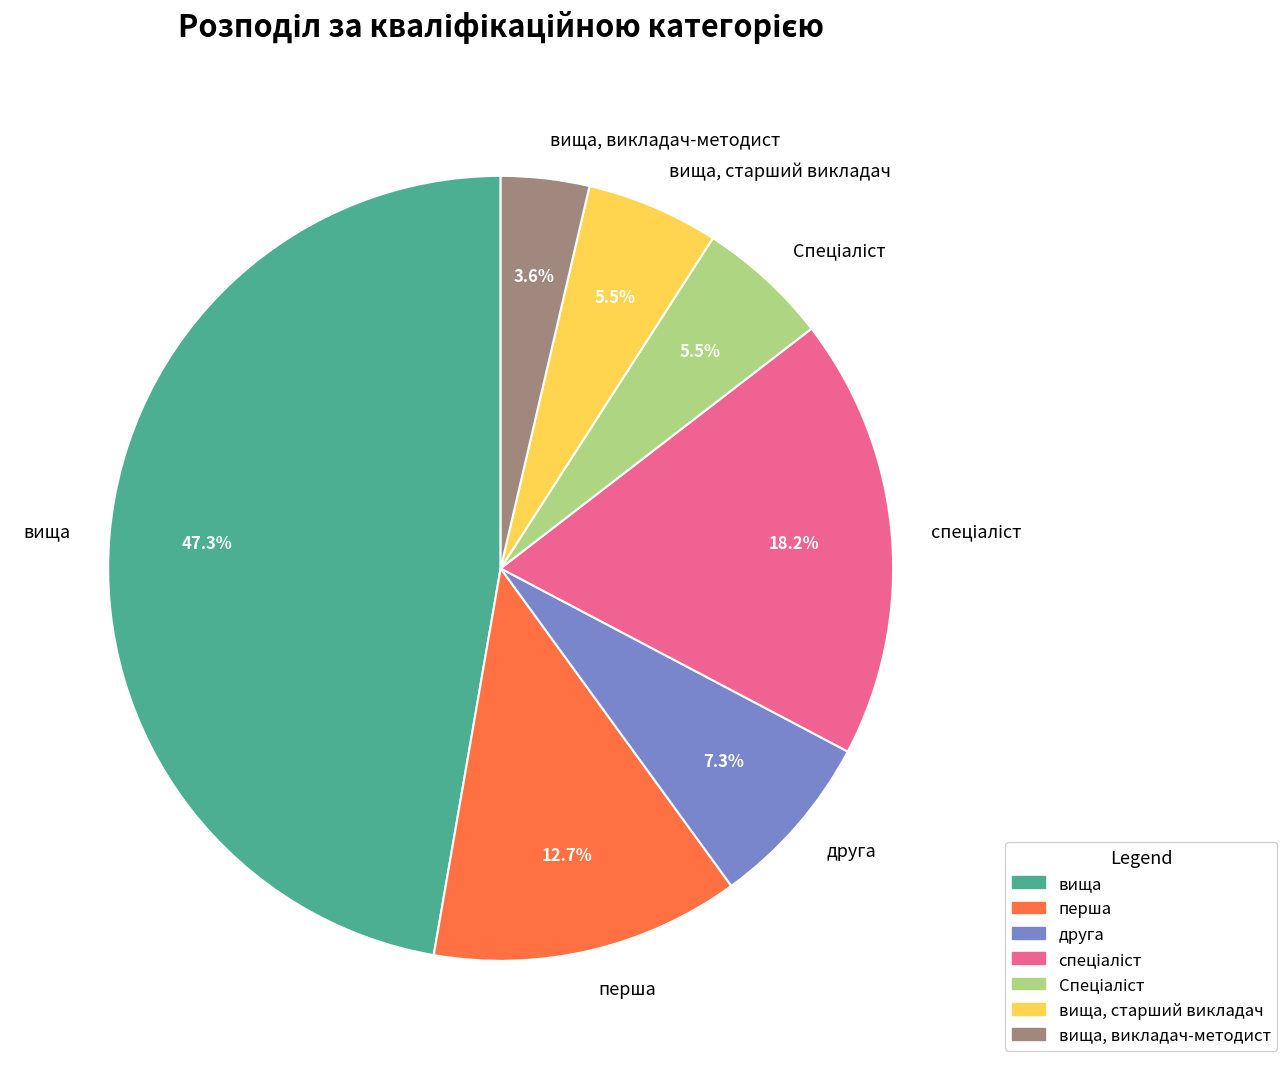

What percentage is NOT represented by друга?

92.7%